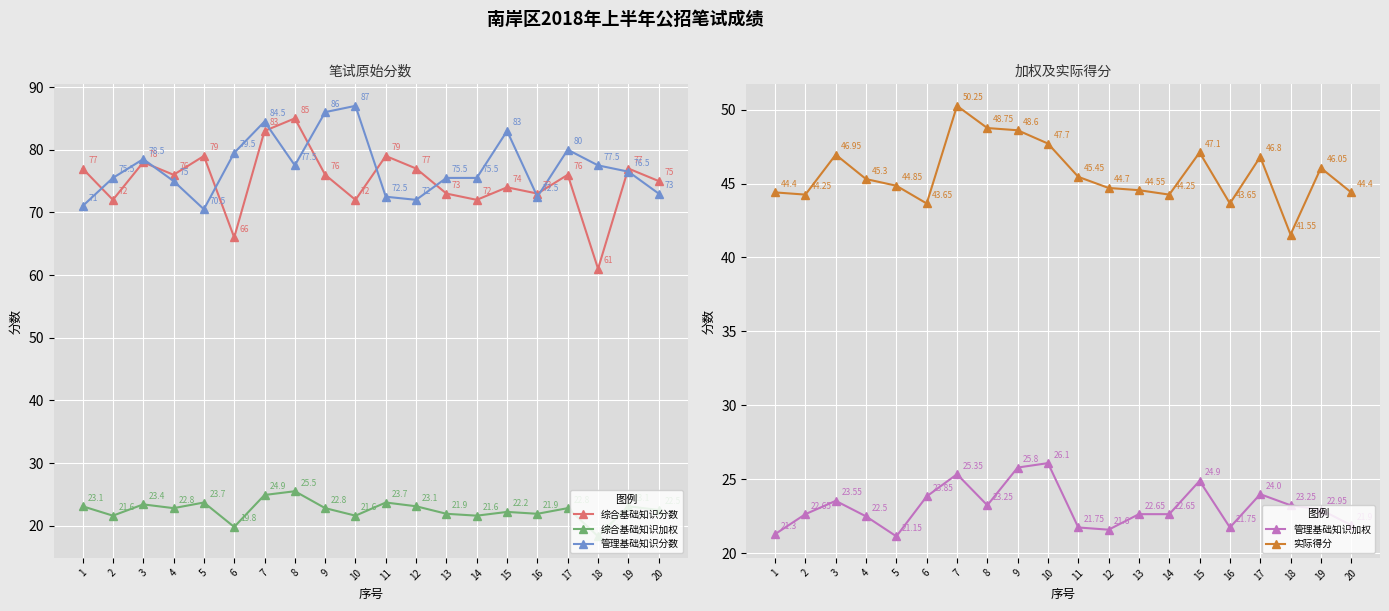

The value of 管理基础知识加权 at 5 is 13.9. True or false?

False